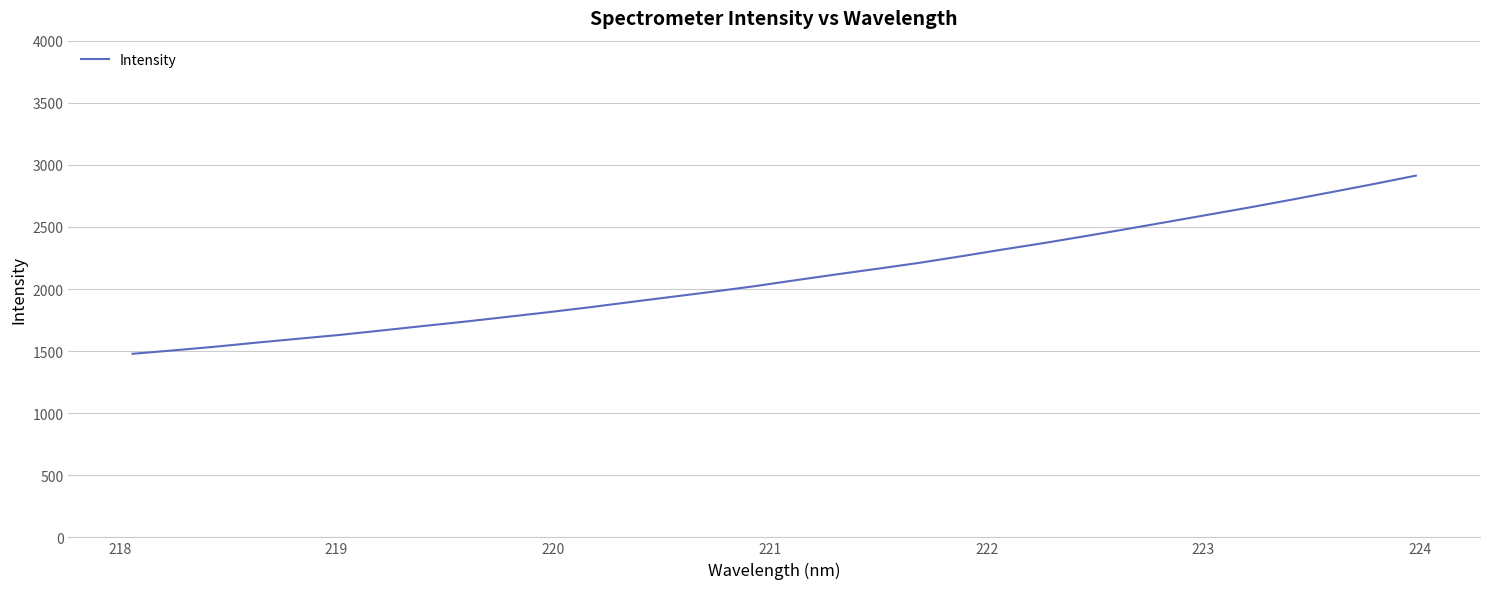

What is the average value?

2099.2